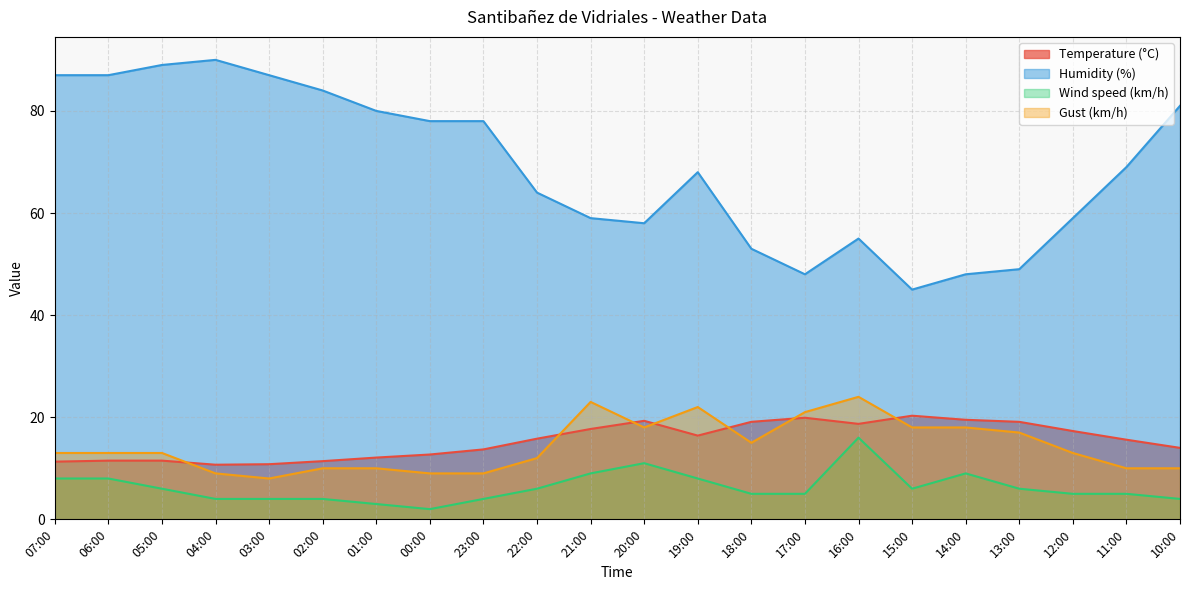

At how many categories does at least one series exceed 73?

10